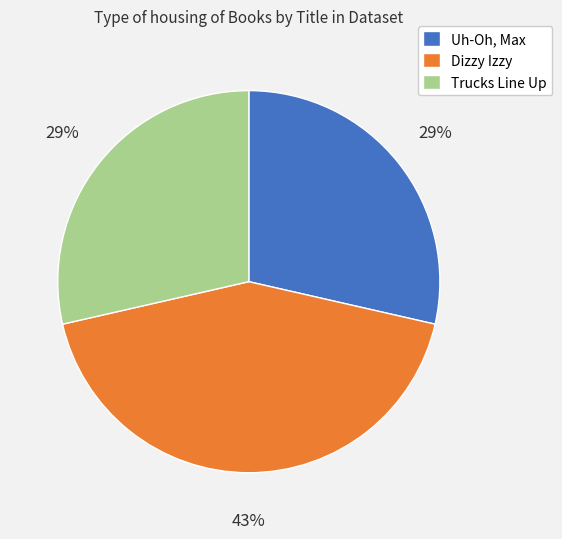

Is there a majority slice in this chart?

No